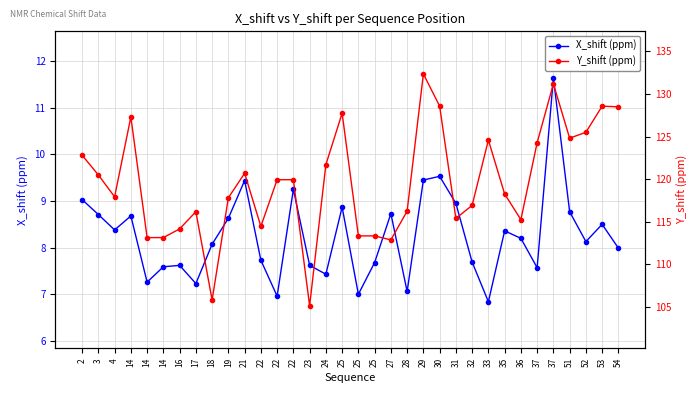

What is the difference between the second highest and second lowest values in the Y_shift (ppm) series?

25.4